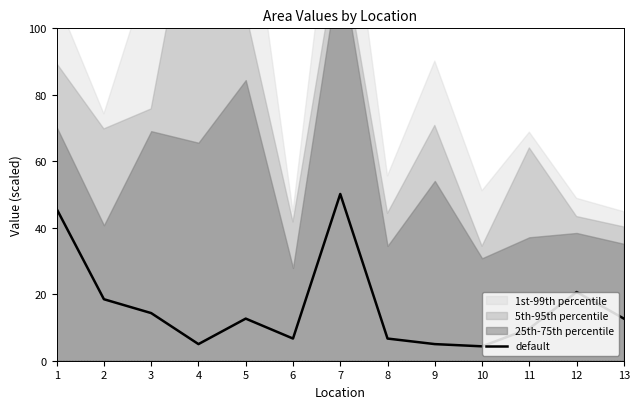

At which category does the chart reach its minimum across all series?

10